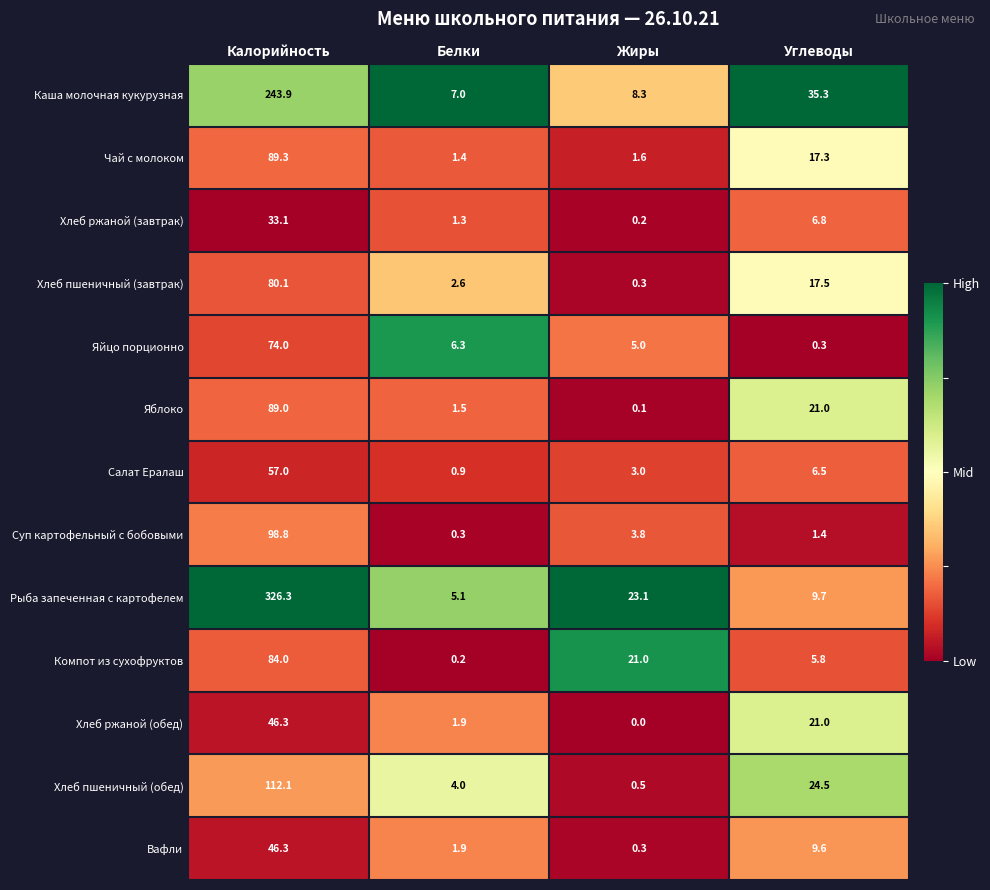

At how many categories does at least one series exceed 0?

4